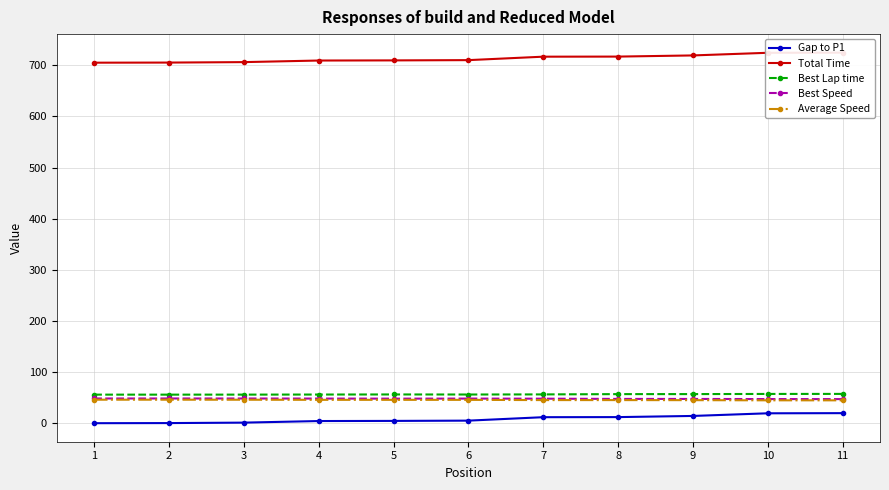

Which series has the widest spread of values?

Gap to P1